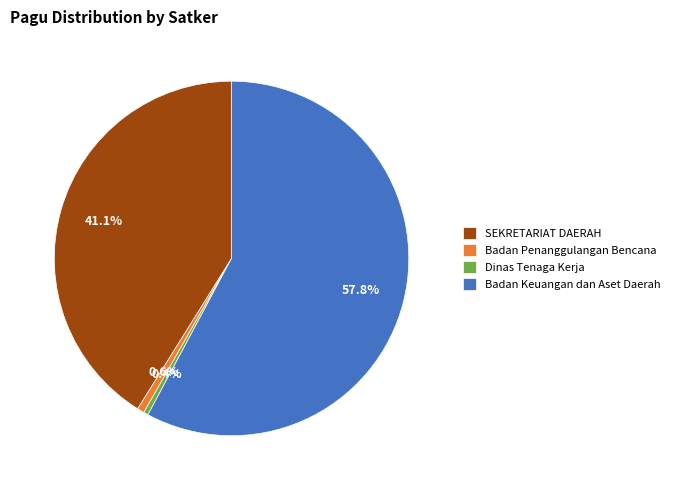

Count the number of slices in the pie.

4